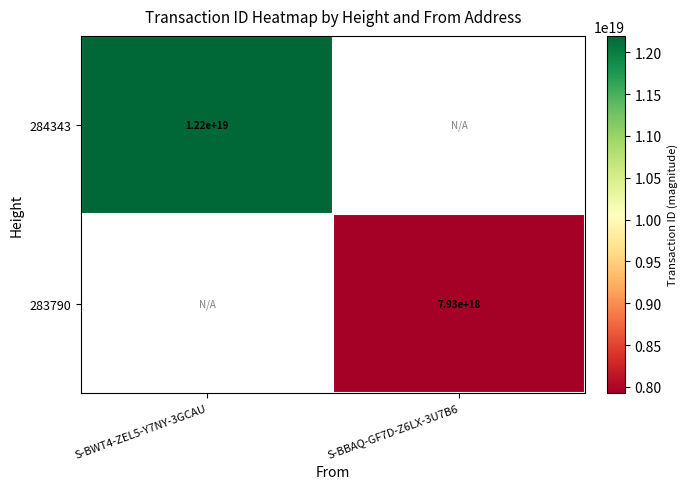

What is the maximum value shown in the chart?

12195850797504897024.0